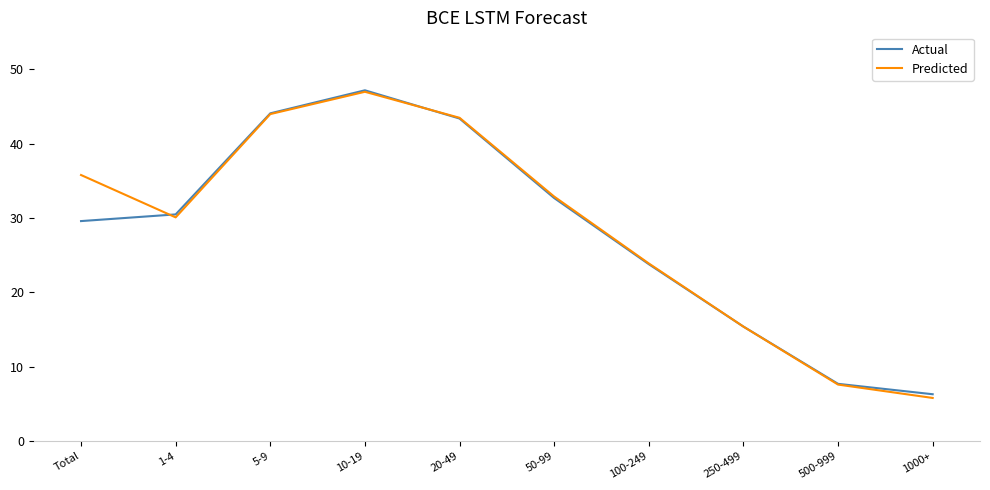

Where is Predicted nearest to the value 26?

100-249